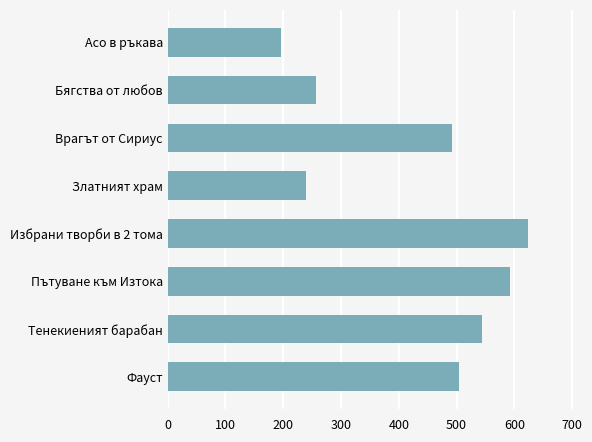

Which label corresponds to the largest value in the chart?

Избрани творби в 2 тома